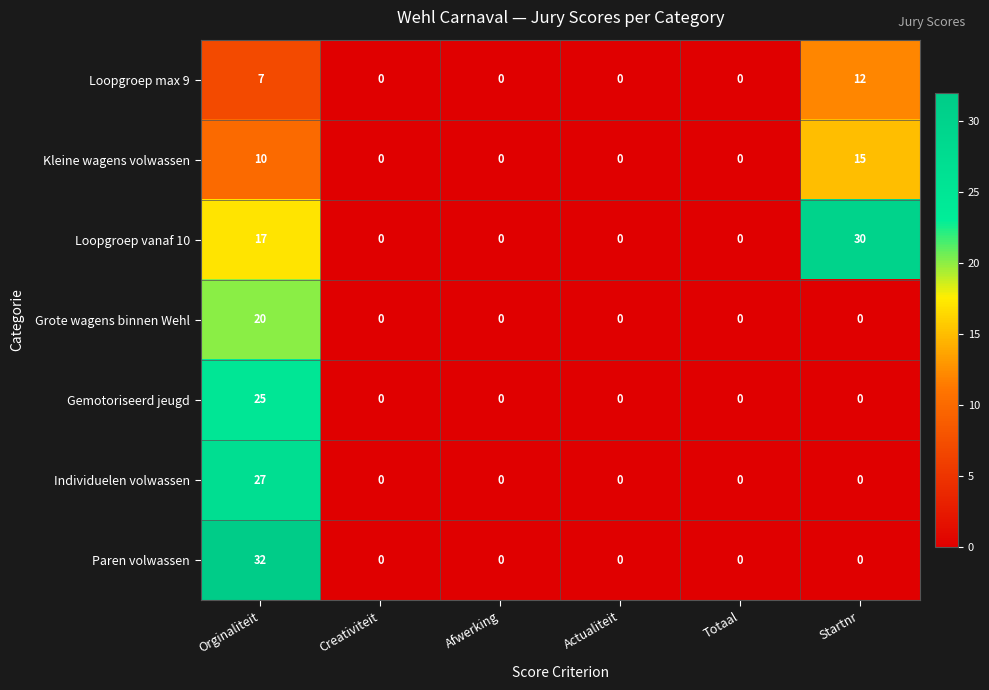

Count the Loopgroep max 9 values in the range 0 to 7.

5